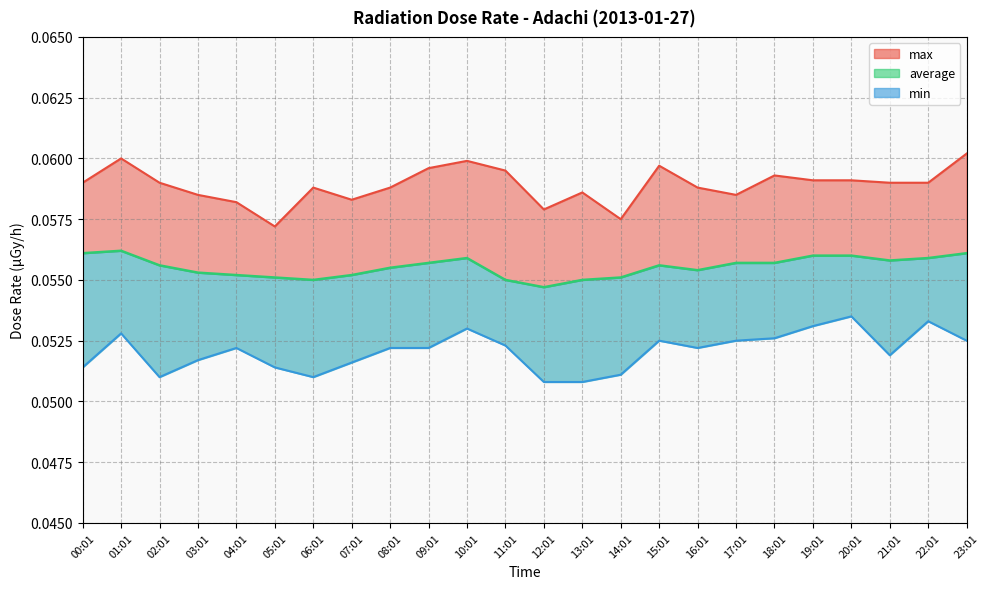

Between 19:01 and 00:01, which is larger?

00:01